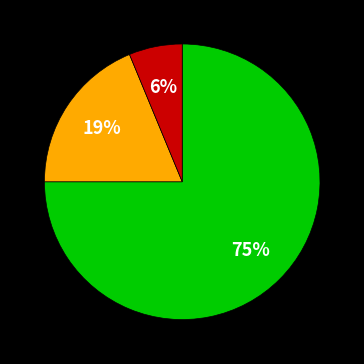

Is there a majority slice in this chart?

Yes